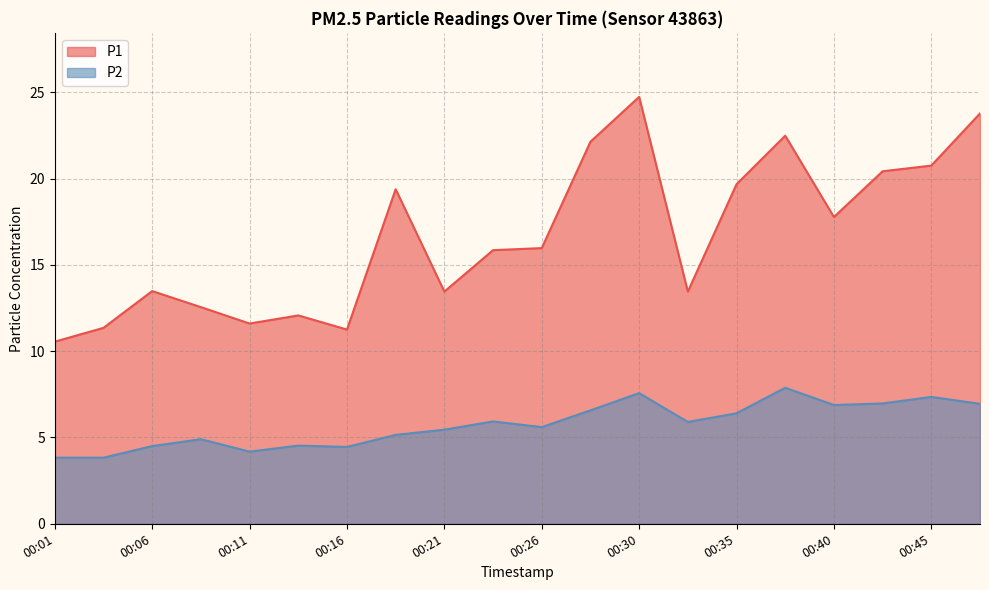

The P2 series shows 11.6 at 00:40. True or false?

False